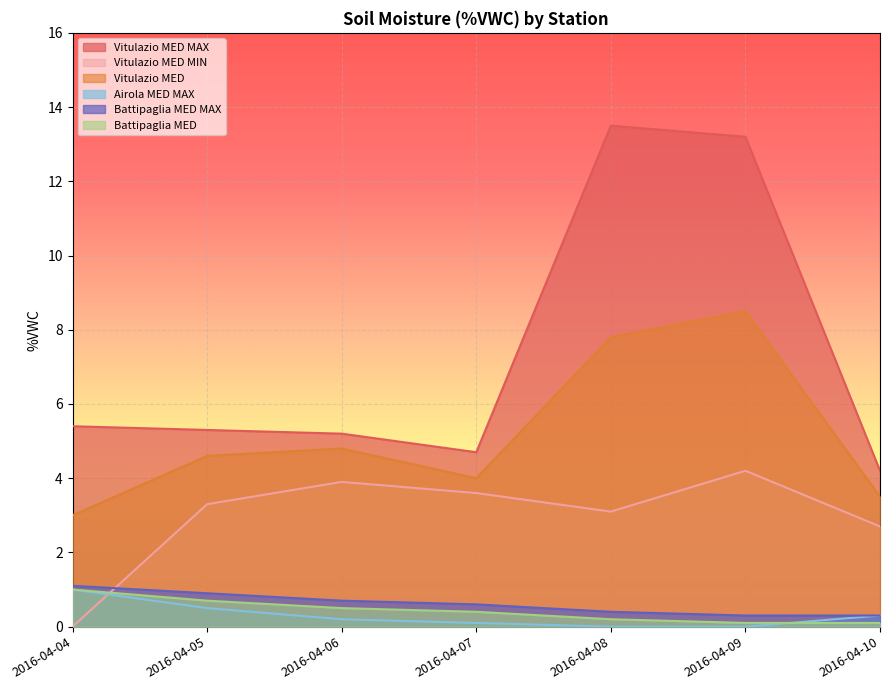

Rank the categories by Airola MED MAX value from highest to lowest.

2016-04-04, 2016-04-05, 2016-04-10, 2016-04-06, 2016-04-07, 2016-04-08, 2016-04-09